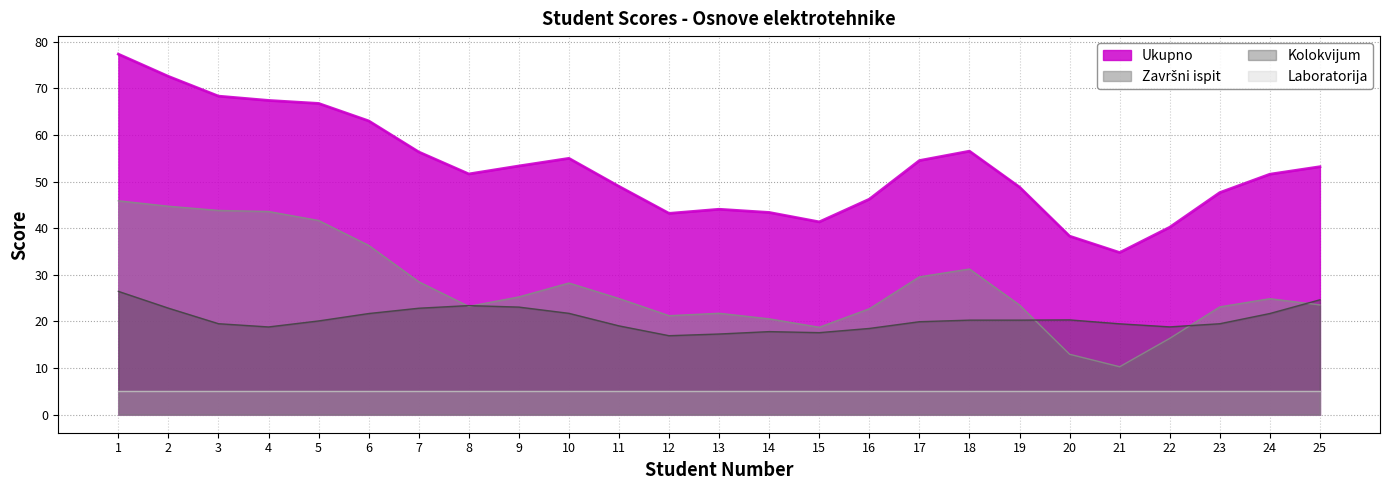

What is the difference between the highest and lowest values at 21?

29.8